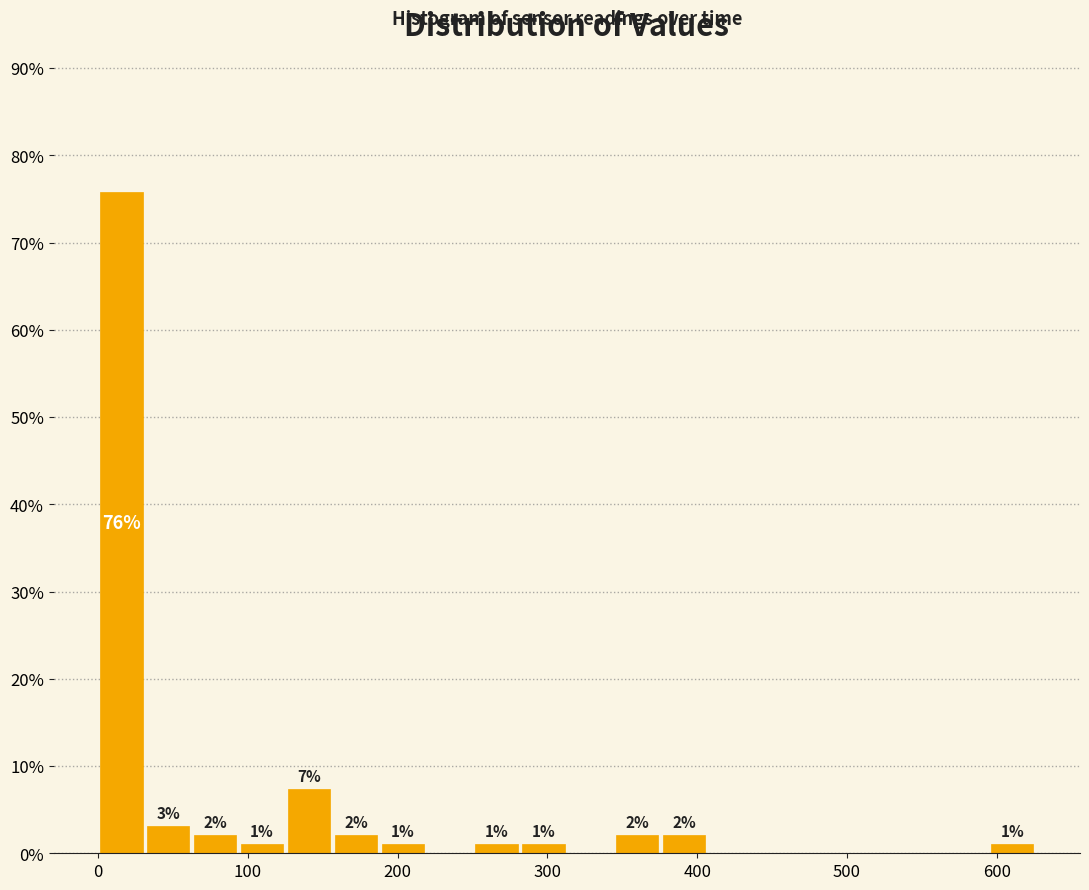

Read against the x-axis, roughly where is the centre of the tallest bar?

20